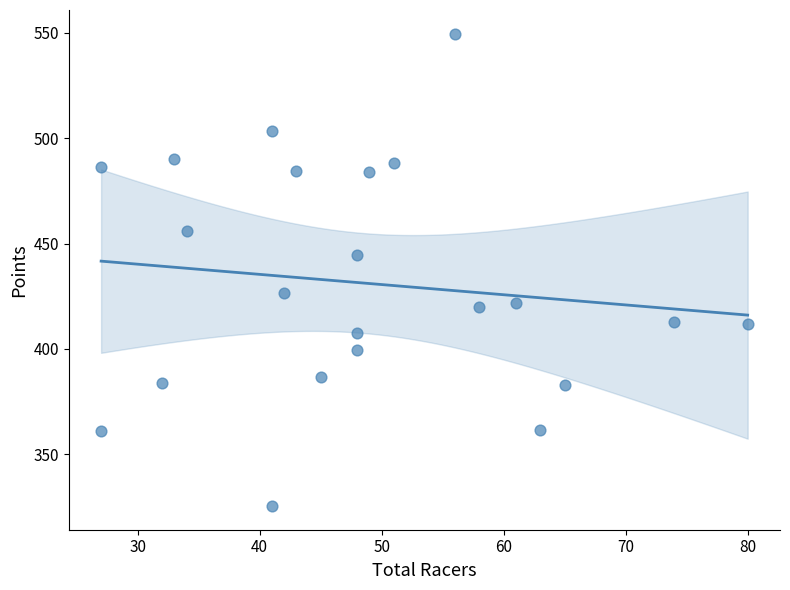

What is the range of X values (max minus min)?

53.0